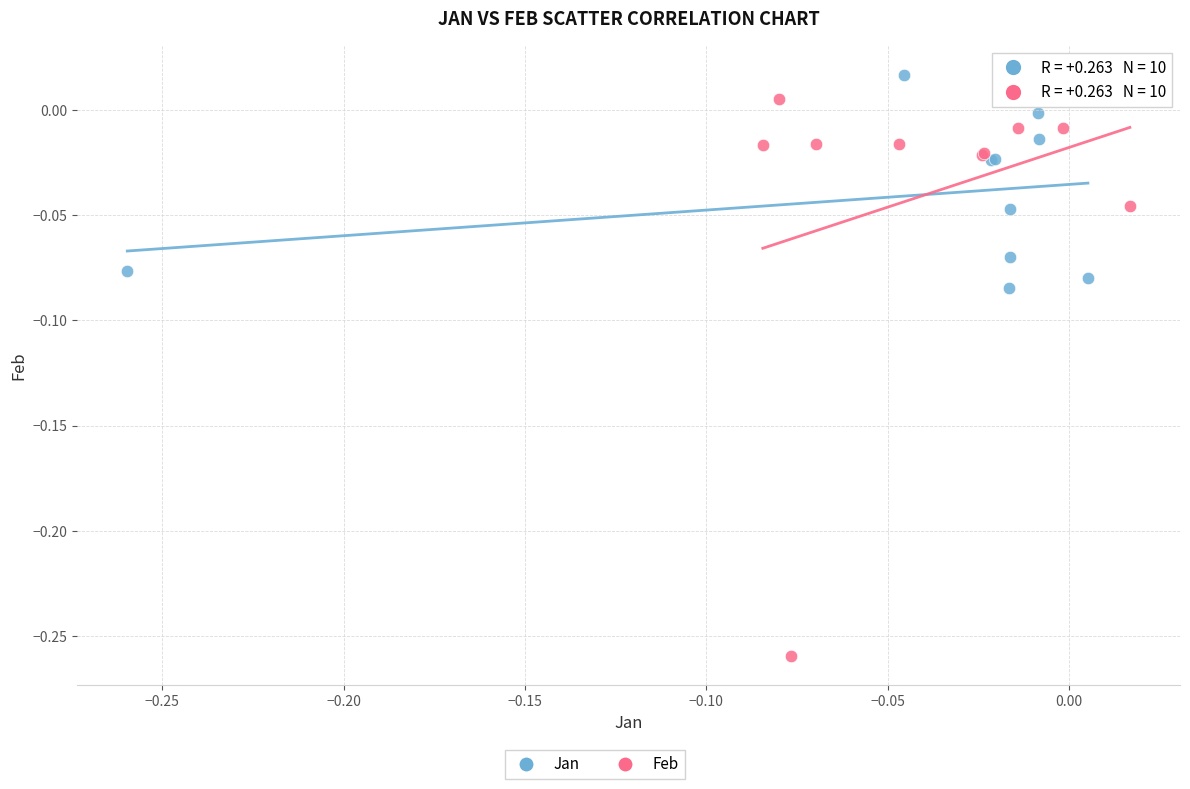

Which series reaches the minimum Y coordinate?

Feb